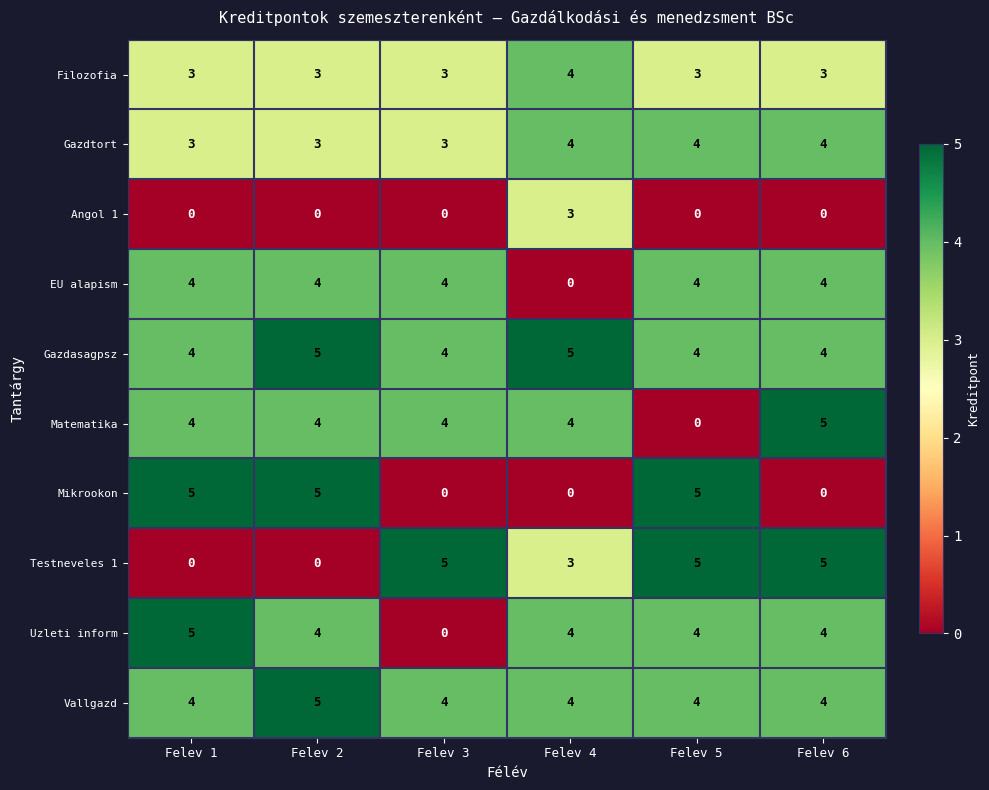

What is the sum of all Filozofia values?

19